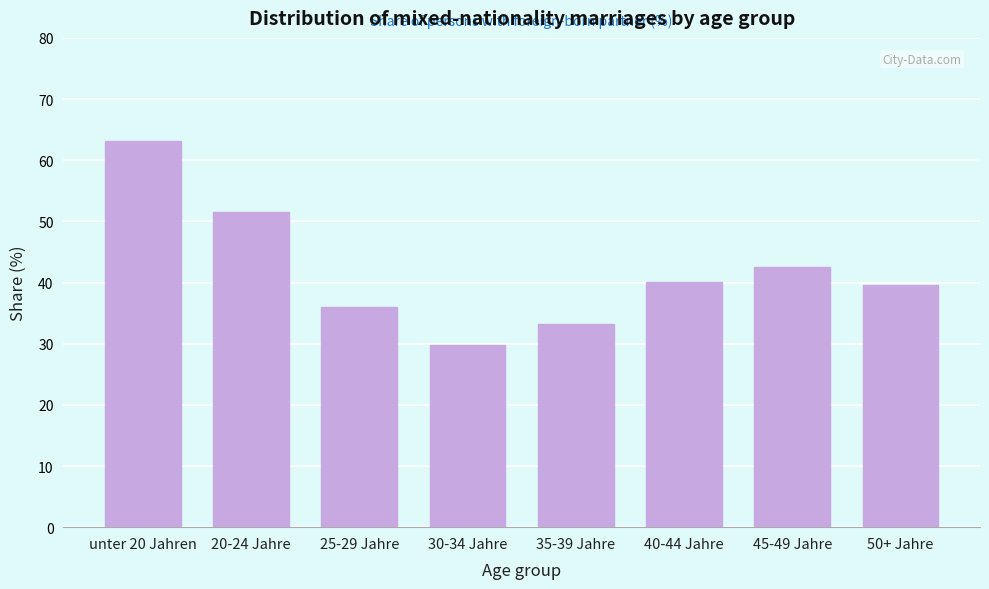

Reading left to right, transcribe all the data shown in this chart.

63.1	51.6	35.9	29.8	33.3	40.0	42.5	39.5